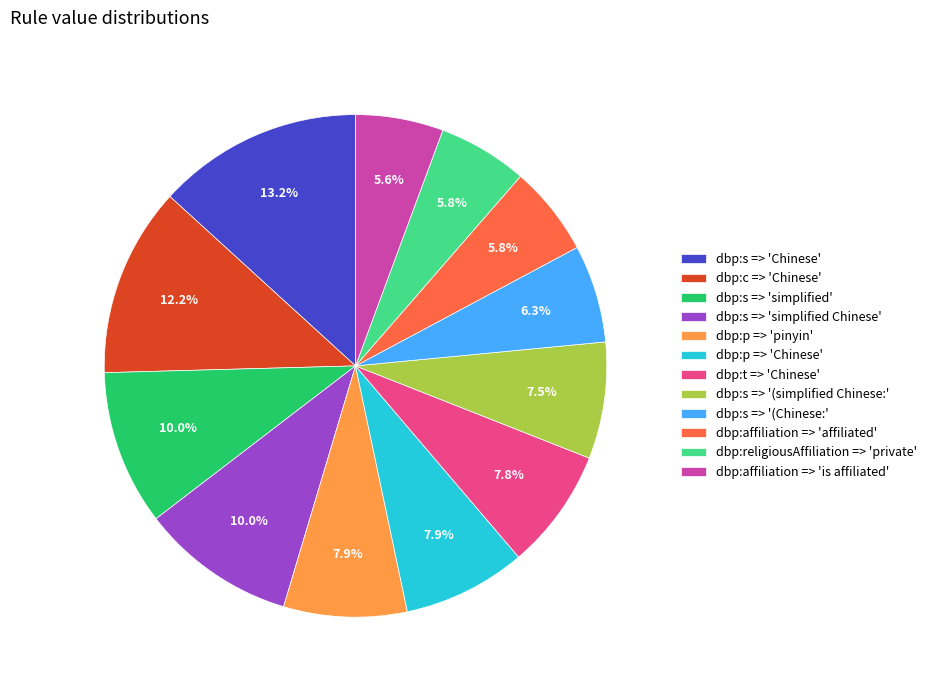

To the nearest percent, what is the difference between the largest and smallest slice percentages?

8%